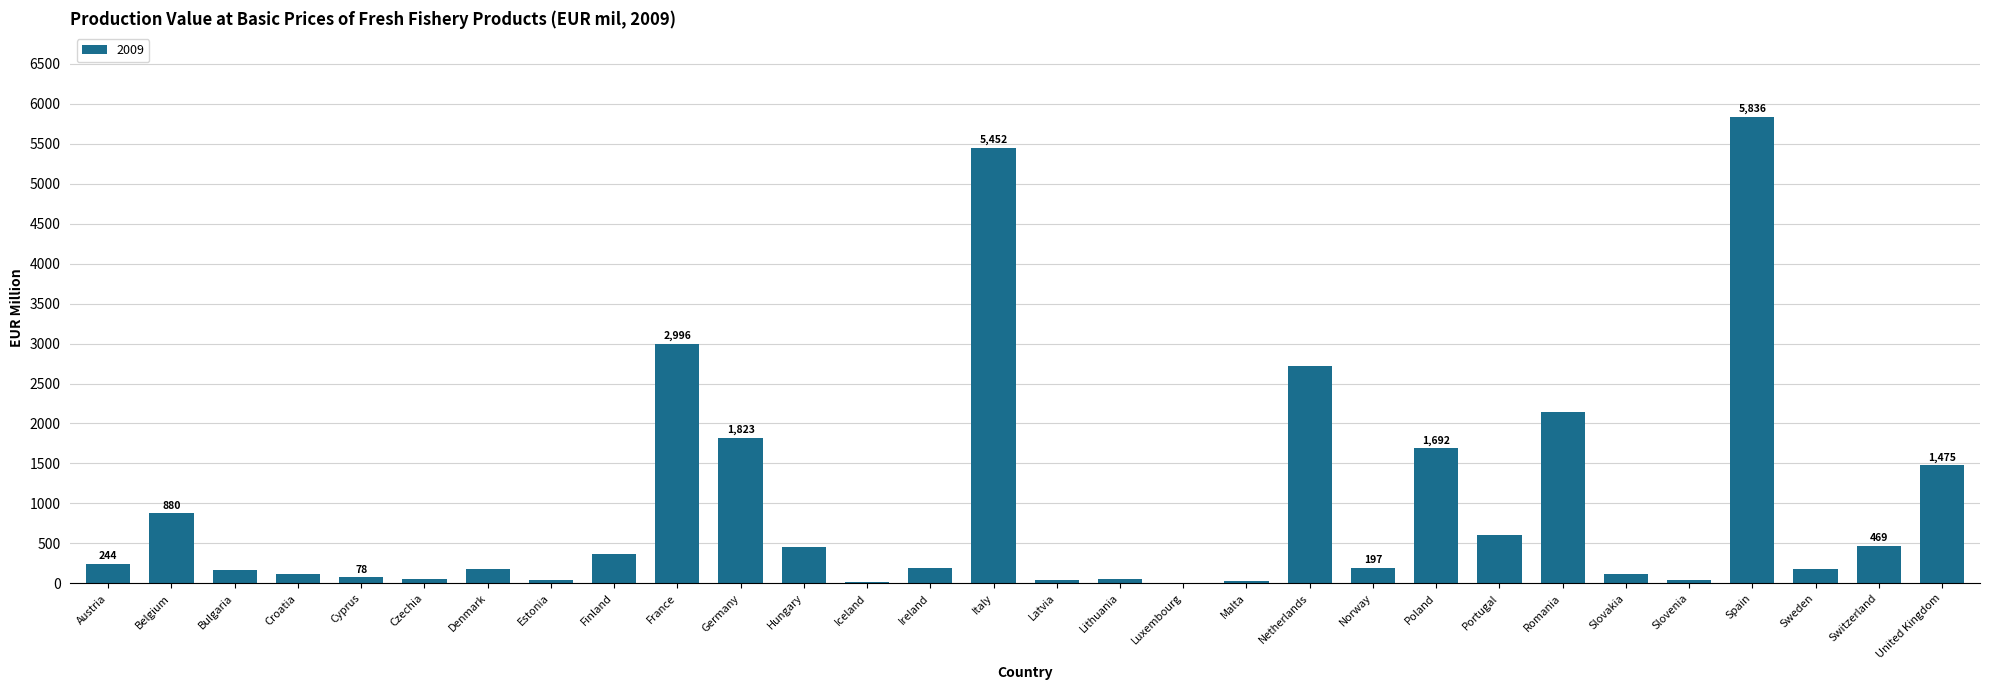

Where does the data first go above 197?

Austria